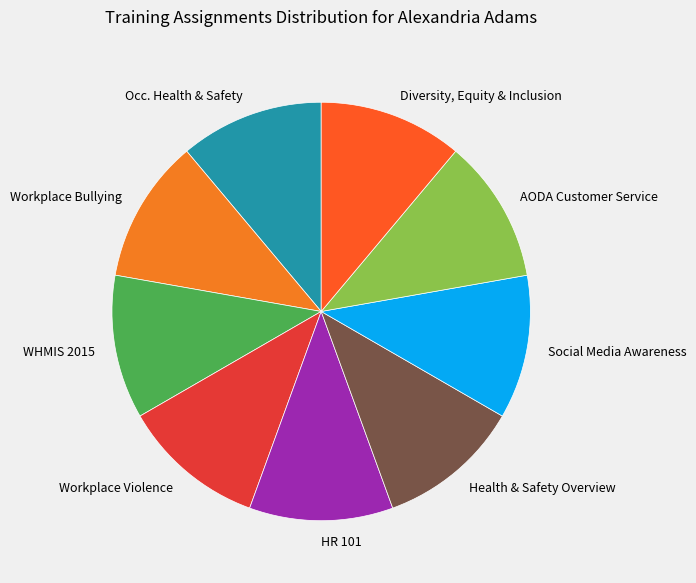

Is there any slice that represents more than half of the pie?

No